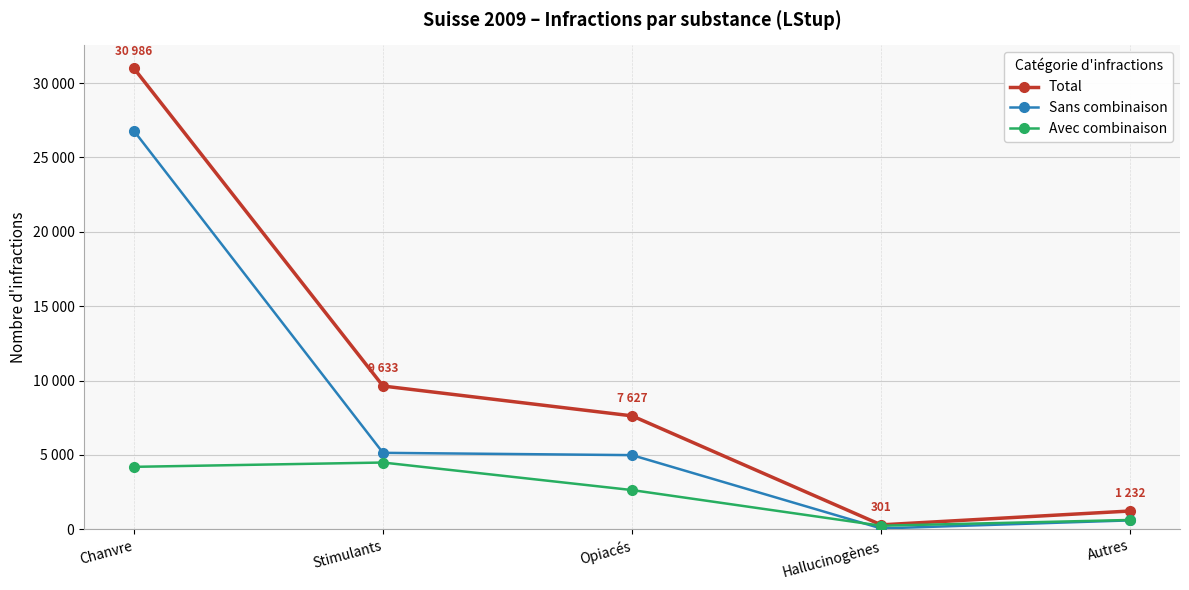

True or false: Total and Avec combinaison cross at least once.

False